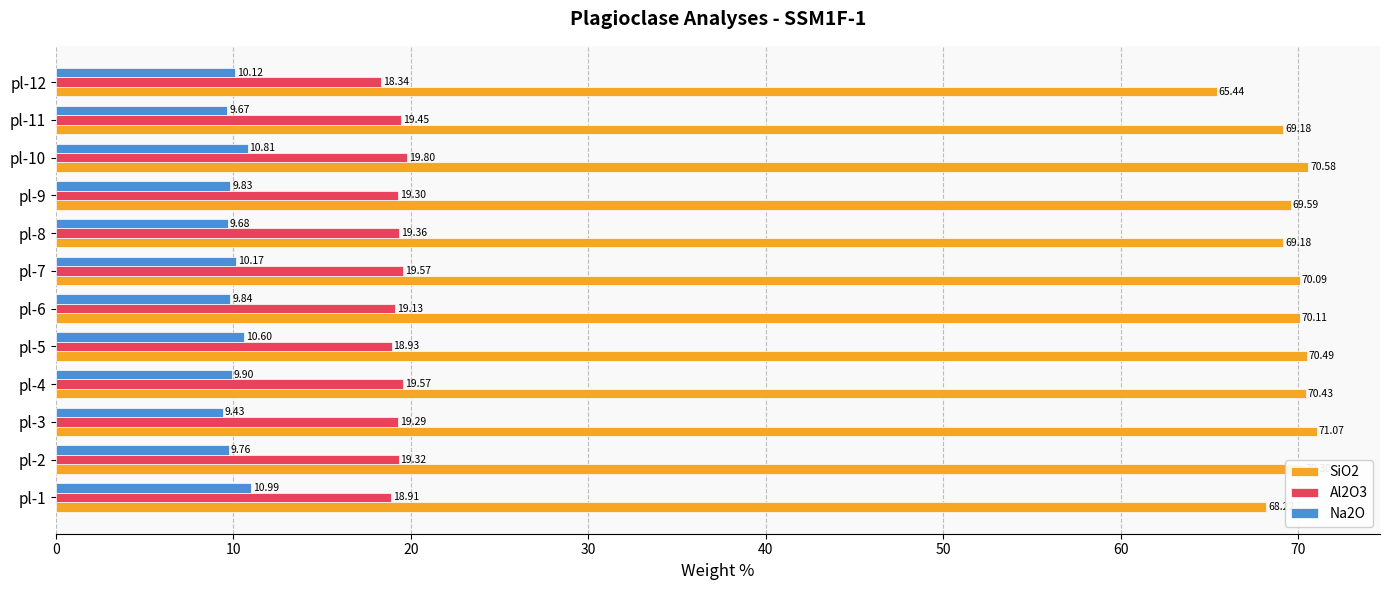

What is the difference between the second highest and second lowest values in the SiO2 series?

2.4